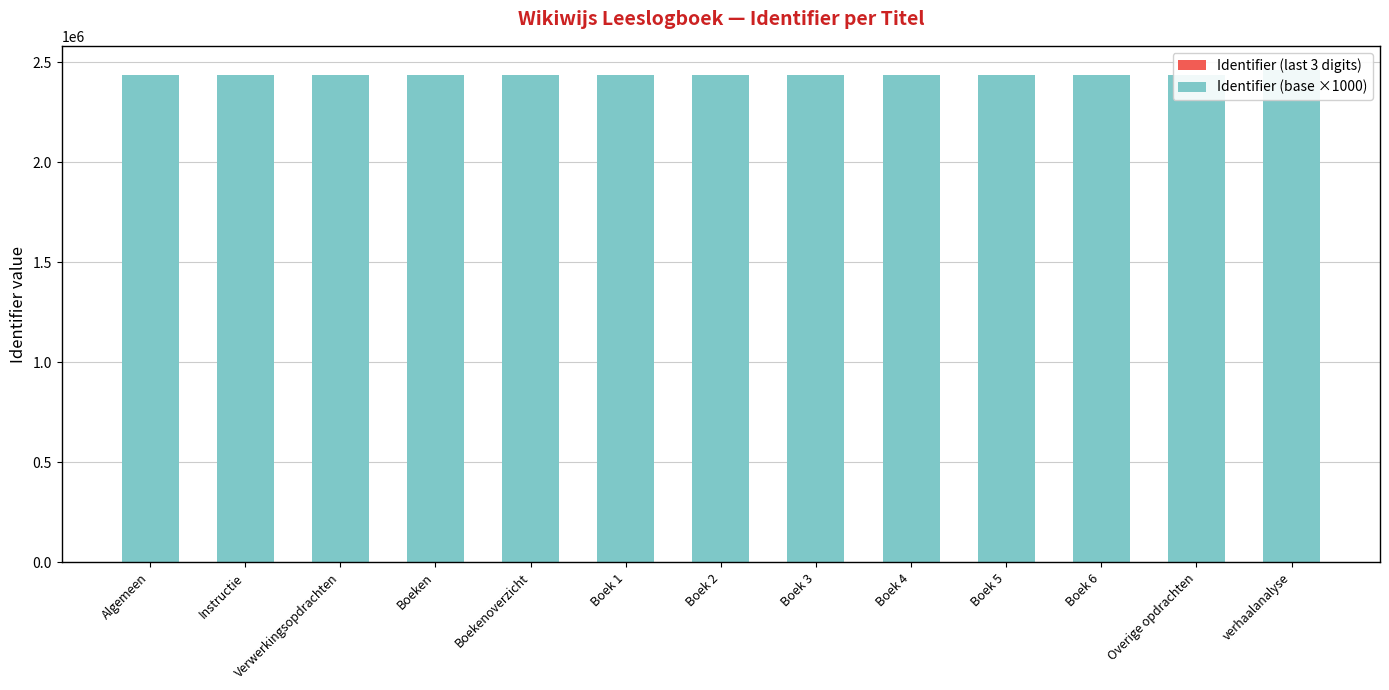

At how many categories does at least one series exceed 1601572?

13